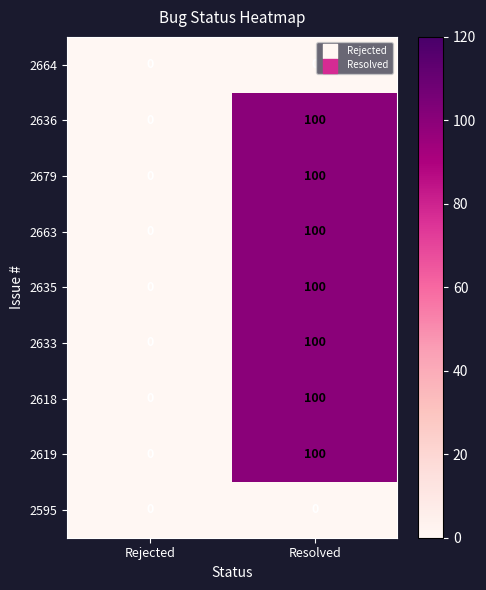

At which category does the chart reach its peak across all series?

Resolved